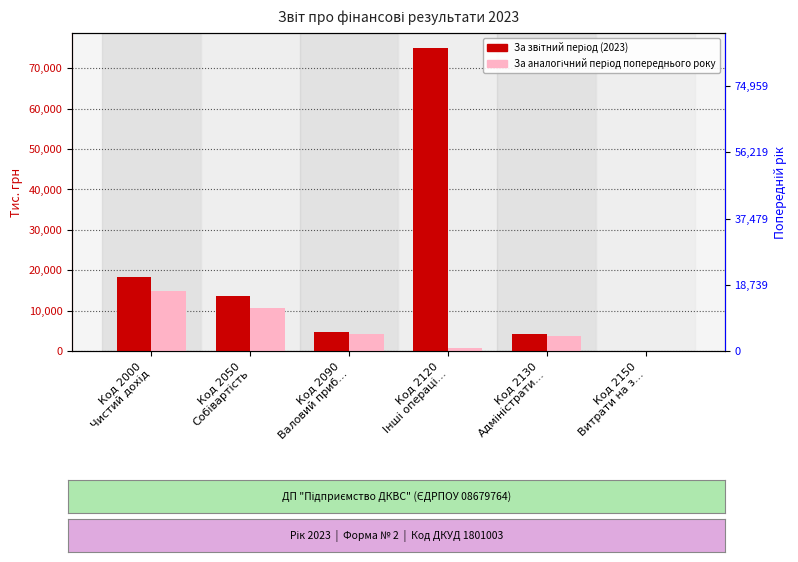

What is the sum of all За звітний період values?

115790